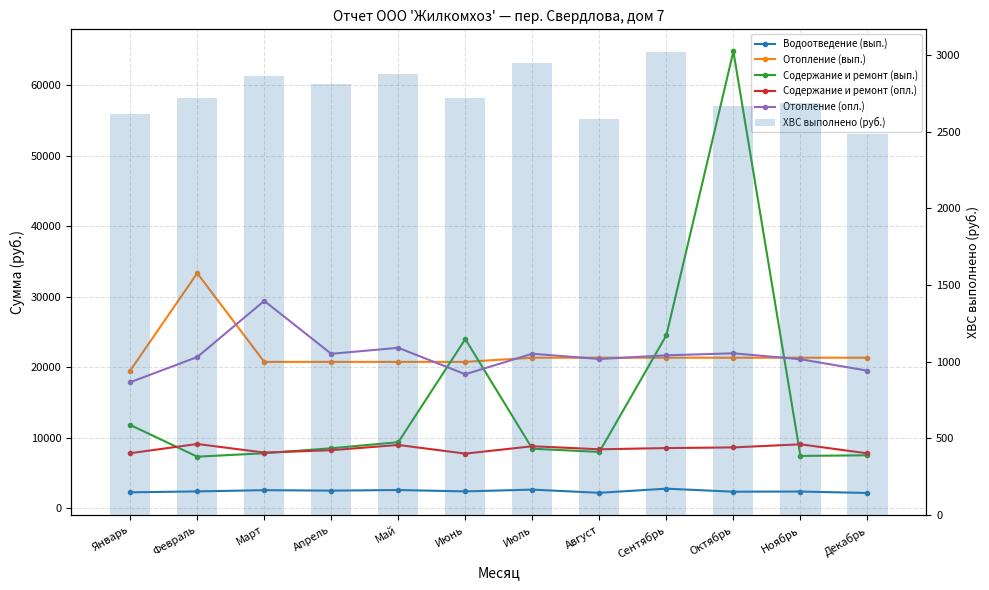

What is the difference between the maximum and second lowest values in the Содержание и ремонт (вып.) series?

57369